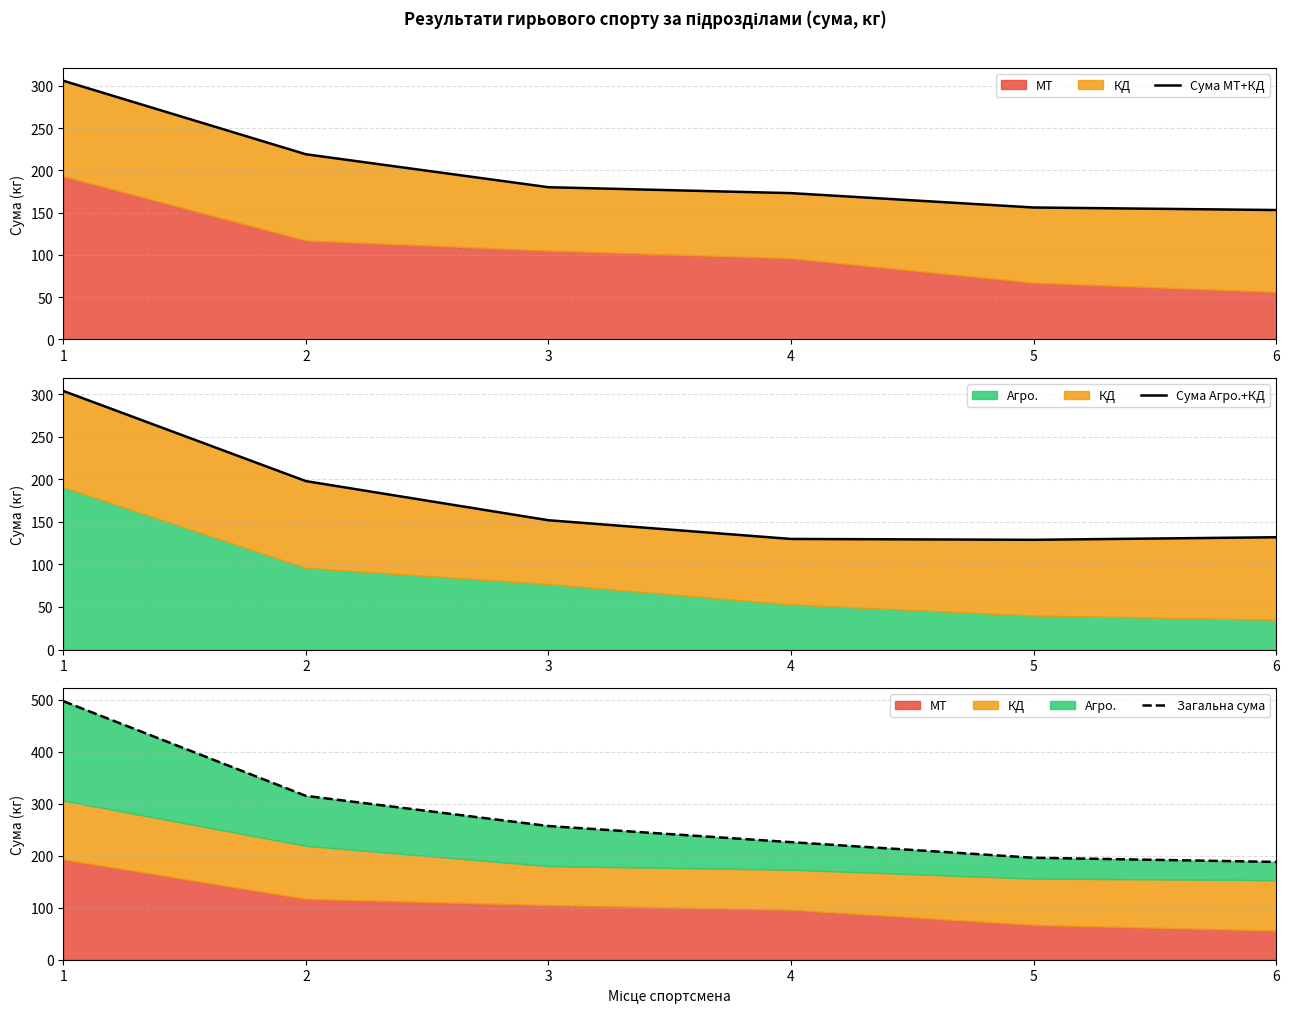

What is the sum of the Загальна сума values at 2 and 6?

503